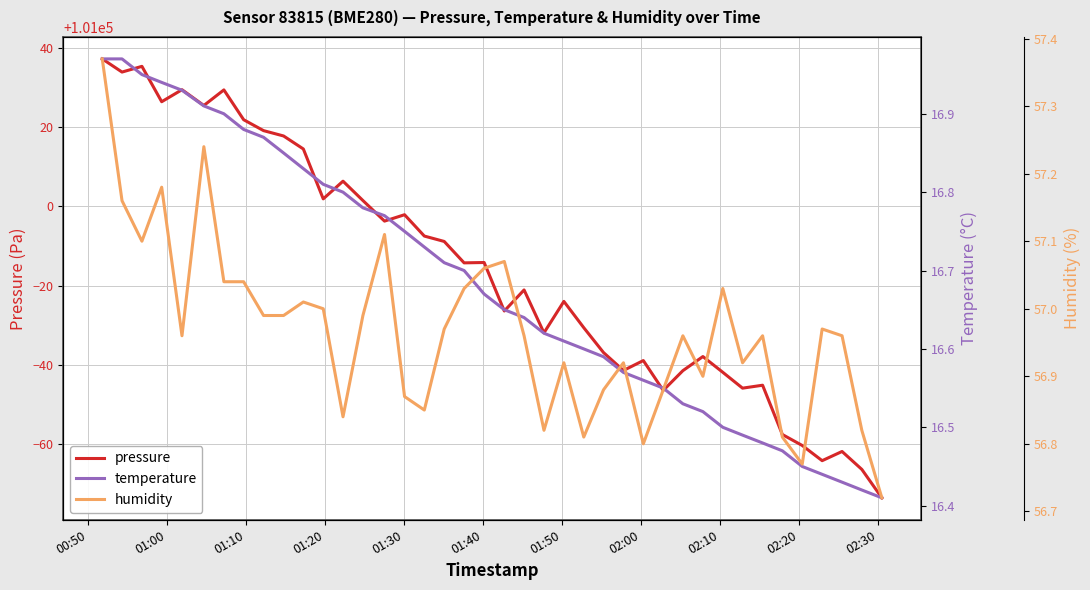

Does the chart display data point markers on the line(s)?

No